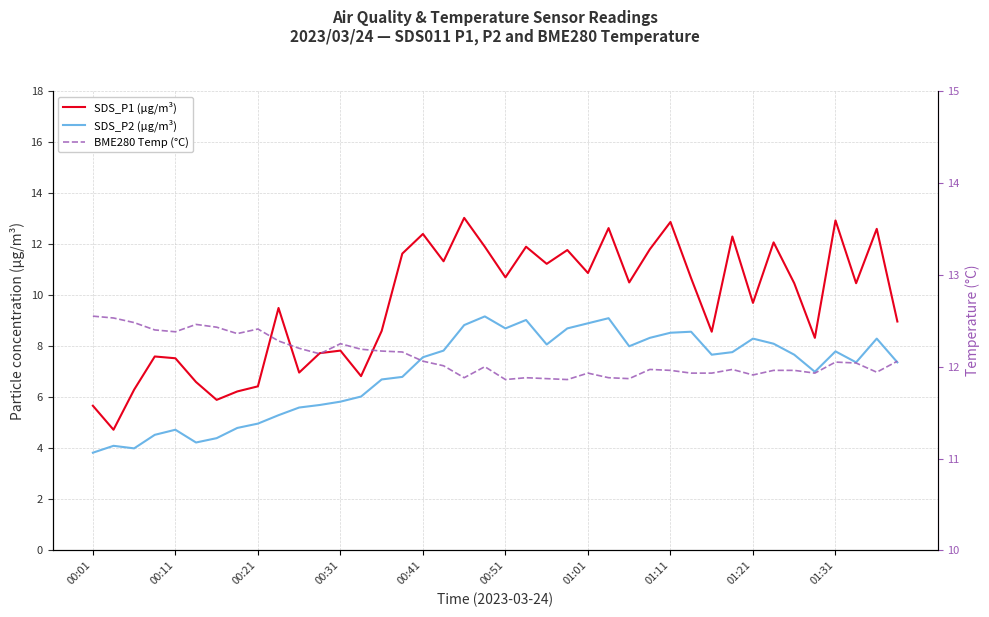

True or false: SDS_P2 (µg/m³) and SDS_P1 (µg/m³) cross at least once.

False